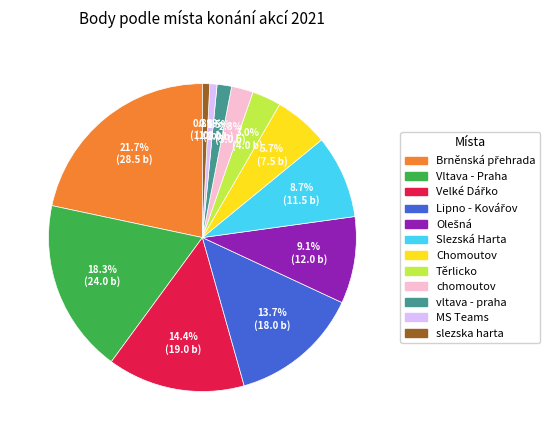

Does any single category account for the majority?

No